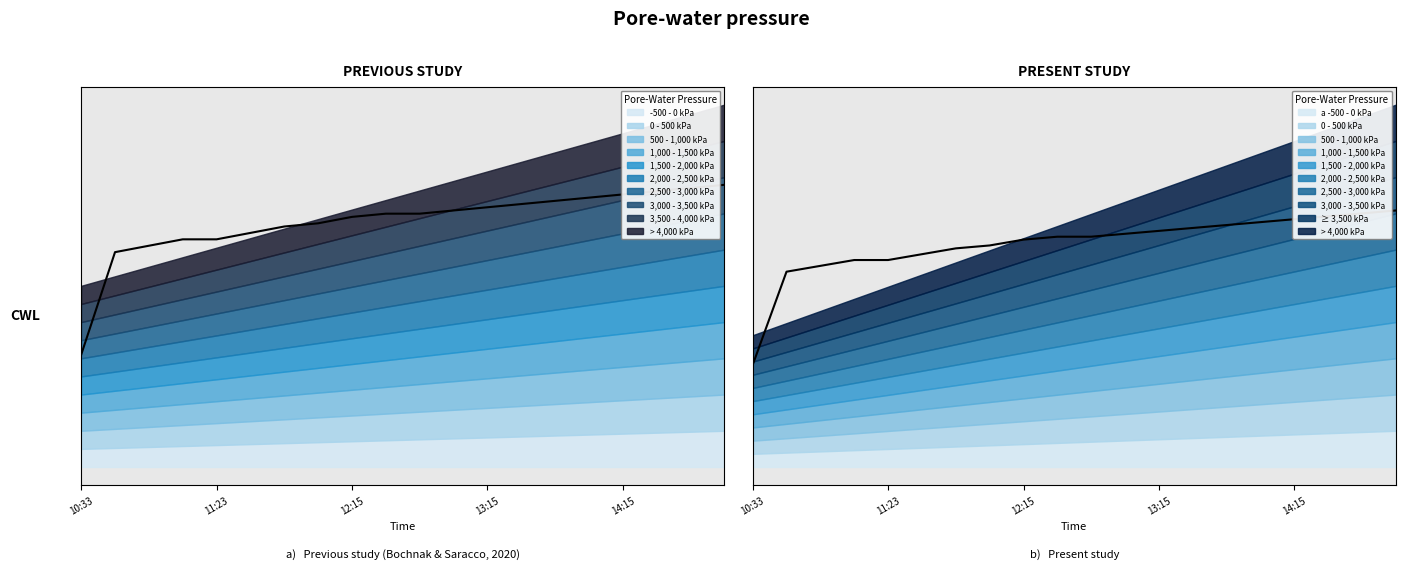

Which label corresponds to the smallest value in the chart?

10:33